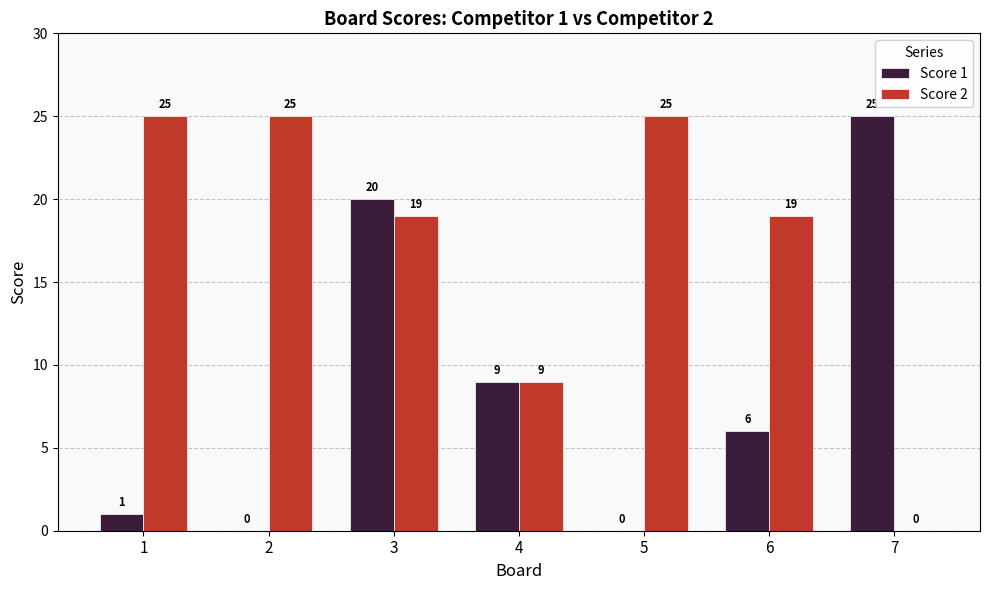

Where does the Score 1 series first go above 6?

3